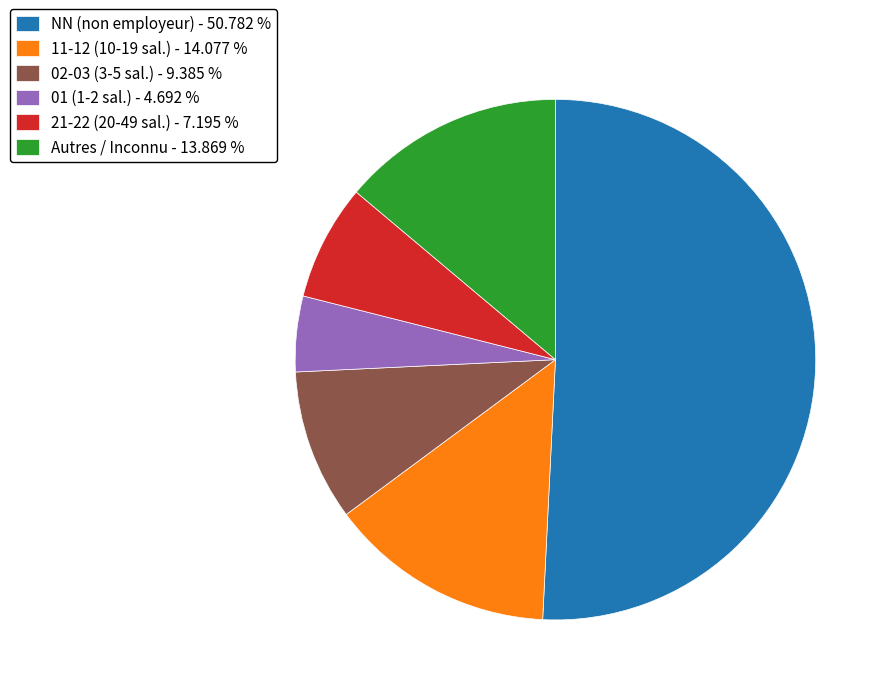

What is the smallest slice in the pie chart?

01 (1-2 sal.) - 4.692 %